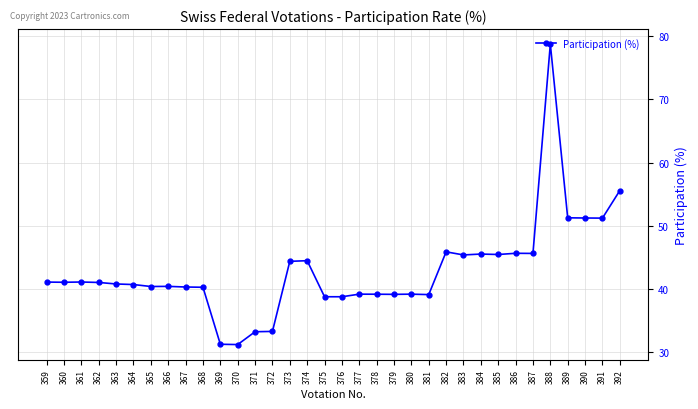

What is the value of the 23rd point from the left?

39.1